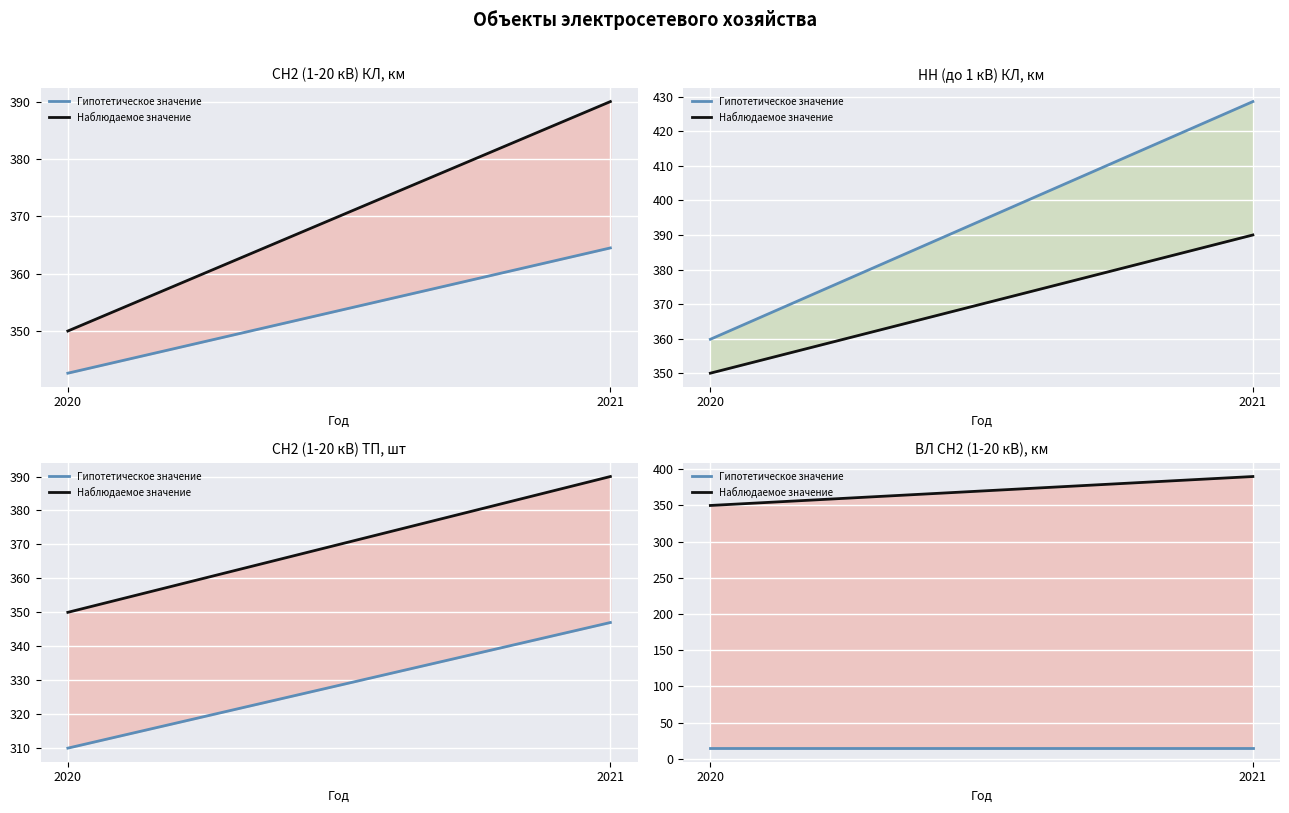

At 2021, list the series in order from smallest to largest.

Значение показателя (гипотетическое), Наблюдаемое значение